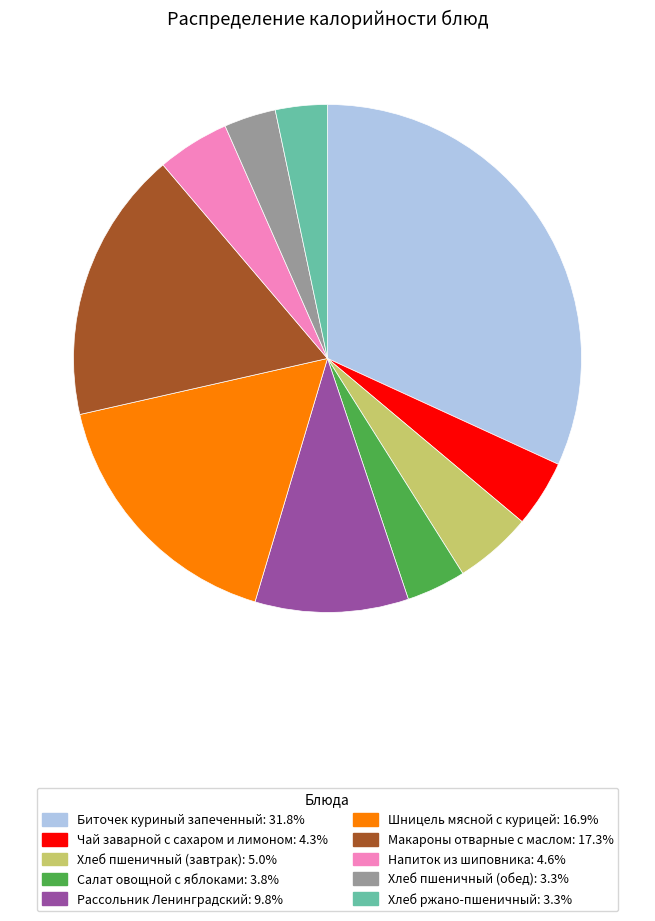

True or false: Хлеб пшеничный (обед) accounts for 13% of the total.

False